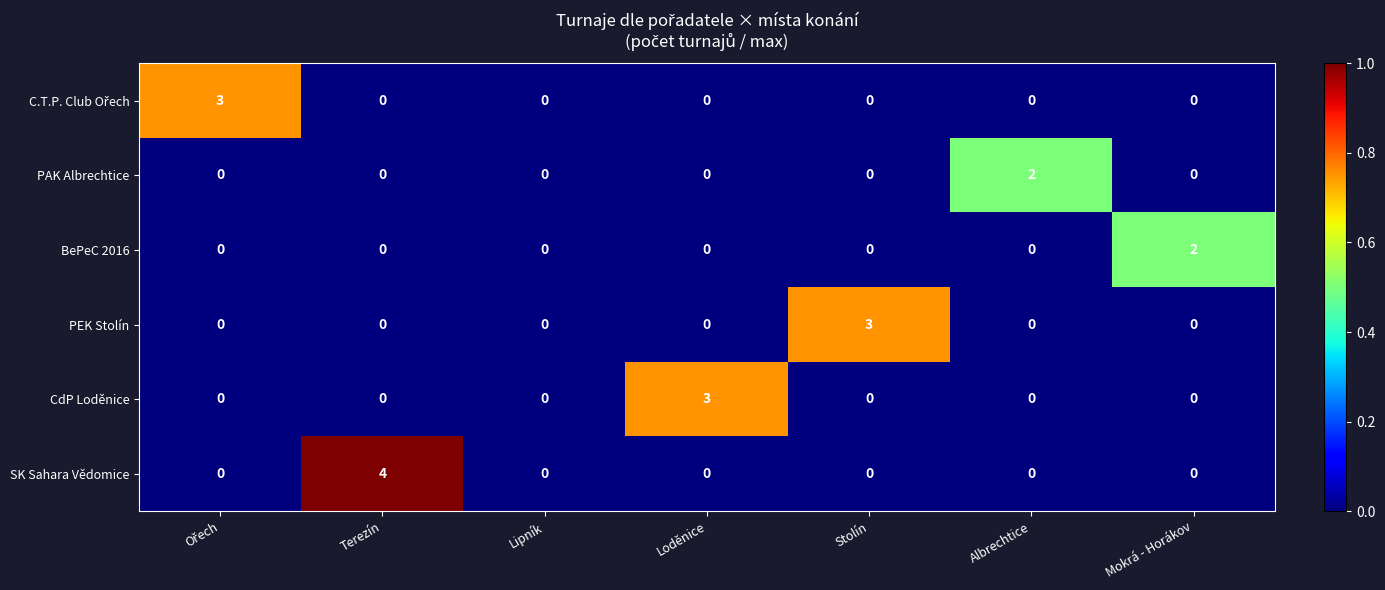

What is the difference between the maximum and second lowest values in the PEK Stolín series?

3